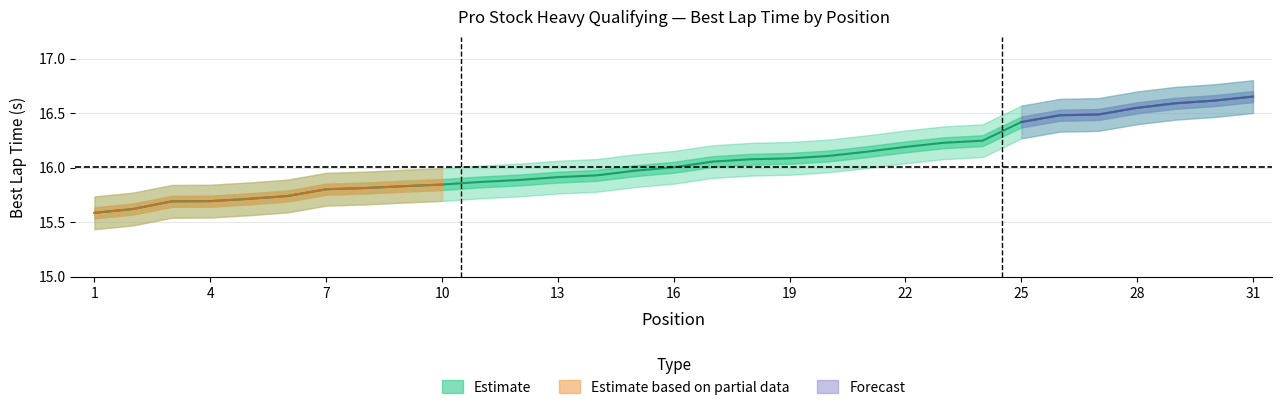

Is it true that the value at 14 is 8.0?

False